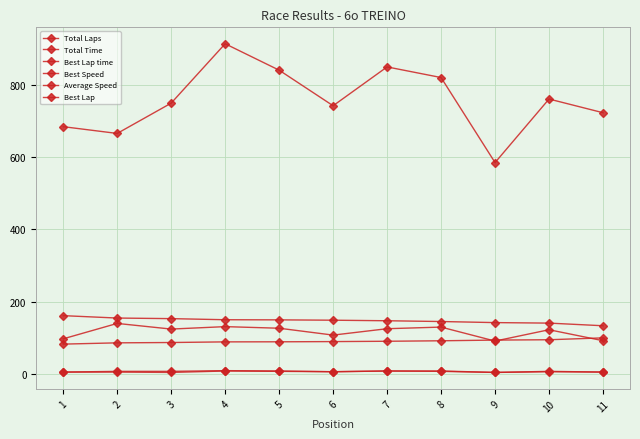

Reading left to right, extract all data points from this chart.

Total Laps: 5.0	7.0	7.0	9.0	8.0	6.0	8.0	8.0	4.0	7.0	5.0
Total Time: 684.8	666.1	750.0	914.5	841.4	742.8	850.4	821.0	585.4	761.4	723.5
Best Lap time: 82.5	86.0	86.9	88.7	88.9	89.5	90.4	91.7	93.6	94.6	99.8
Best Speed: 161.3	154.7	153.1	150.0	149.7	148.7	147.2	145.1	142.1	140.7	133.3
Average Speed: 97.1	139.8	124.1	130.9	126.5	107.4	125.1	129.6	90.9	122.3	91.9
Best Lap: 5.0	5.0	4.0	8.0	7.0	6.0	8.0	7.0	4.0	6.0	5.0